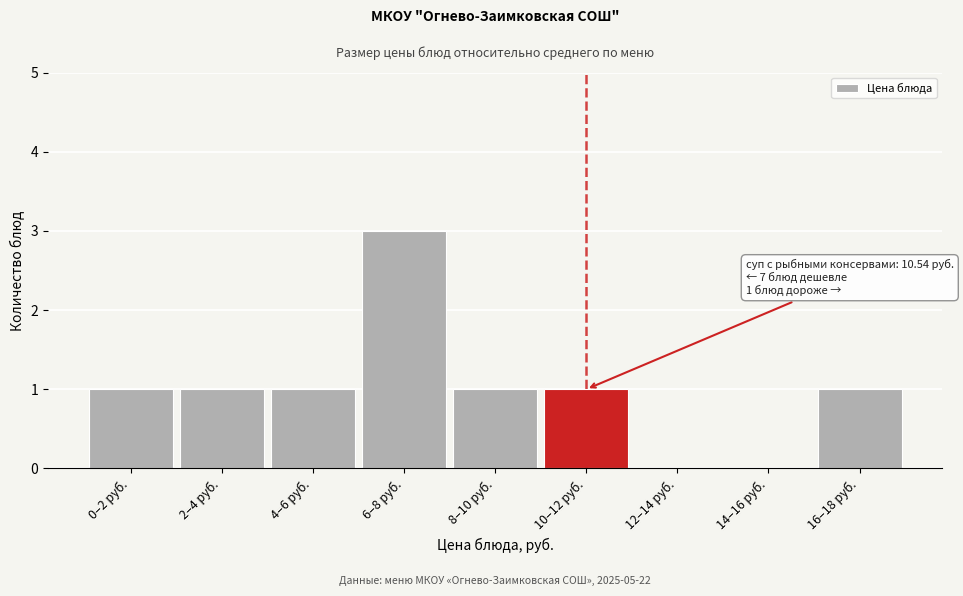

Reading right to left, transcribe all the data shown in this chart.

16–18 руб.=1	14–16 руб.=0	12–14 руб.=0	10–12 руб.=1	8–10 руб.=1	6–8 руб.=3	4–6 руб.=1	2–4 руб.=1	0–2 руб.=1